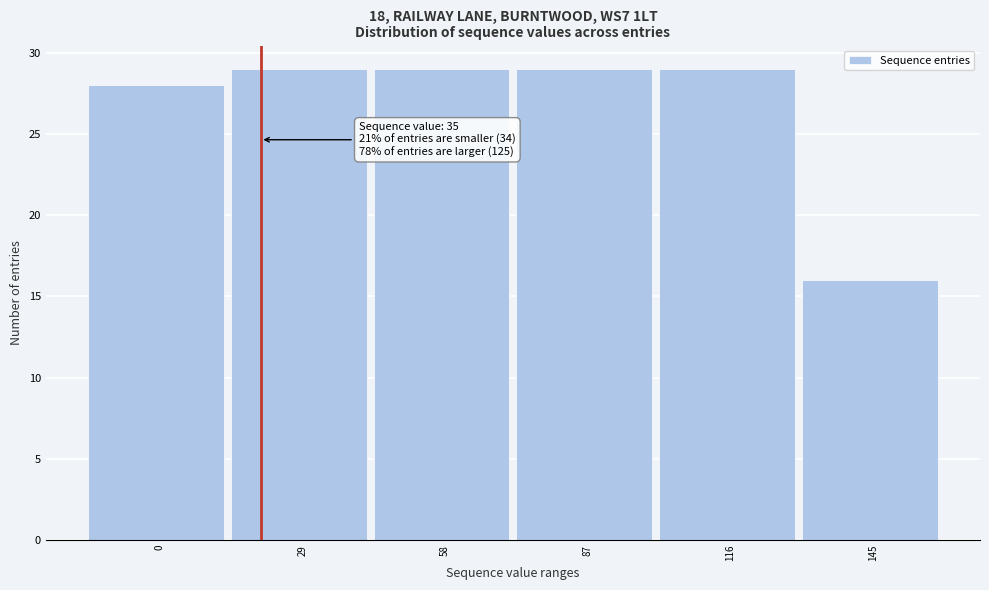

Reading left to right, transcribe all the data shown in this chart.

0=28	29=29	58=29	87=29	116=29	145=16